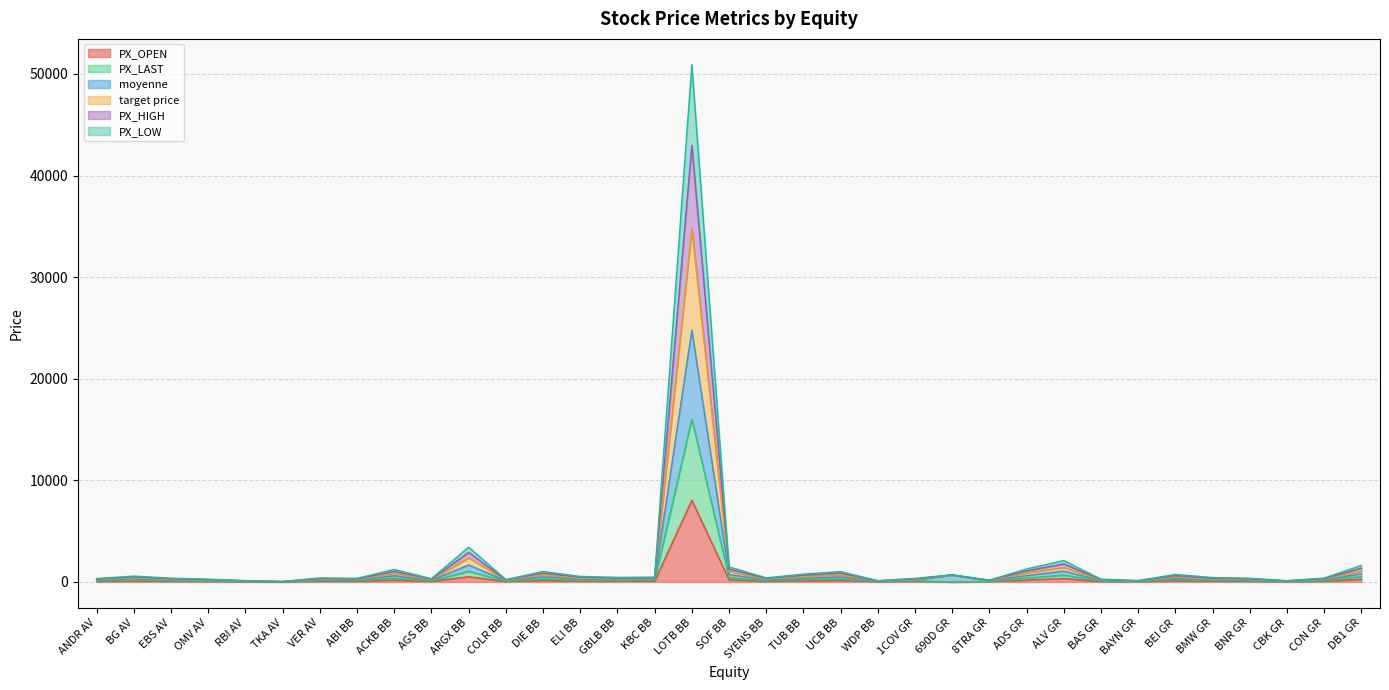

Between EBS AV and BEI GR, which series saw the biggest shift?

target price